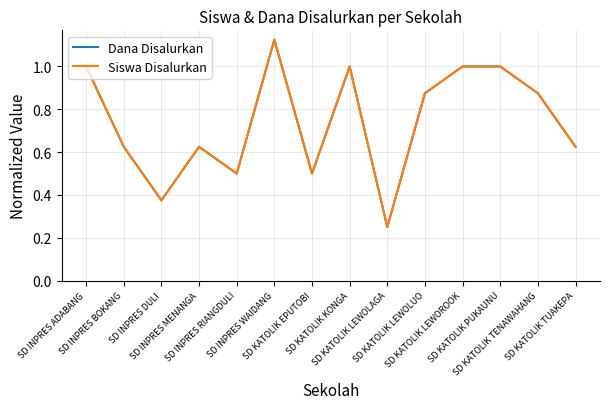

Between SD INPRES DULI and SD INPRES MENANGA, which series saw the biggest shift?

Dana Disalurkan